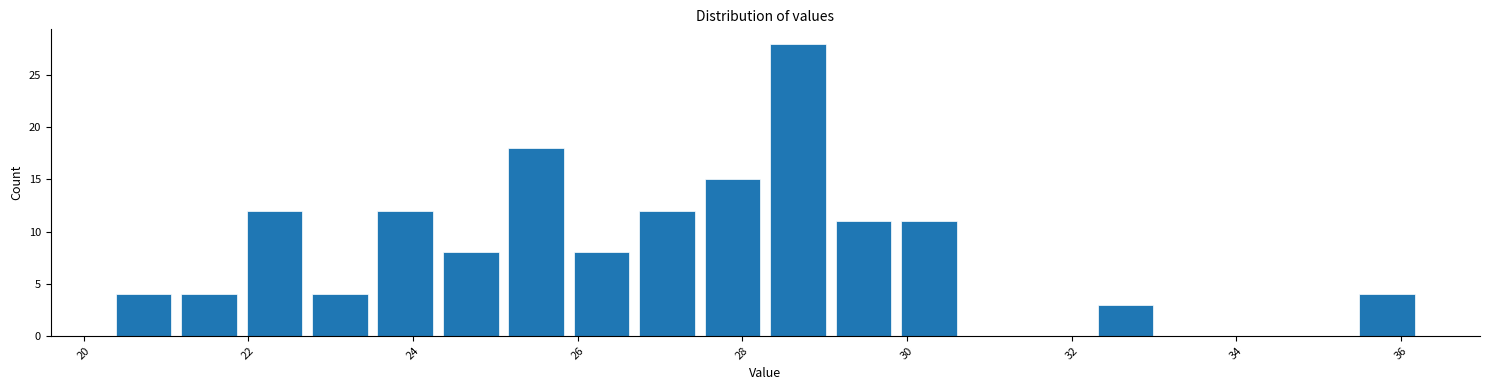

Read against the x-axis, roughly where is the centre of the tallest bar?

28.6